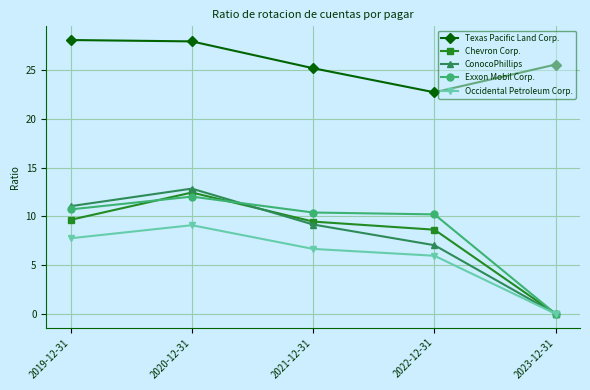

What is the average value of the Exxon Mobil Corp. series?

8.7